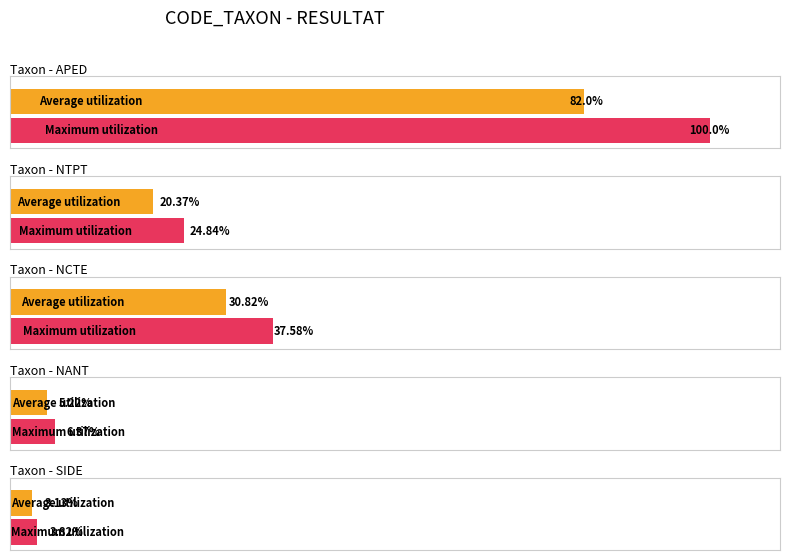

What is the minimum value shown in the chart?

1